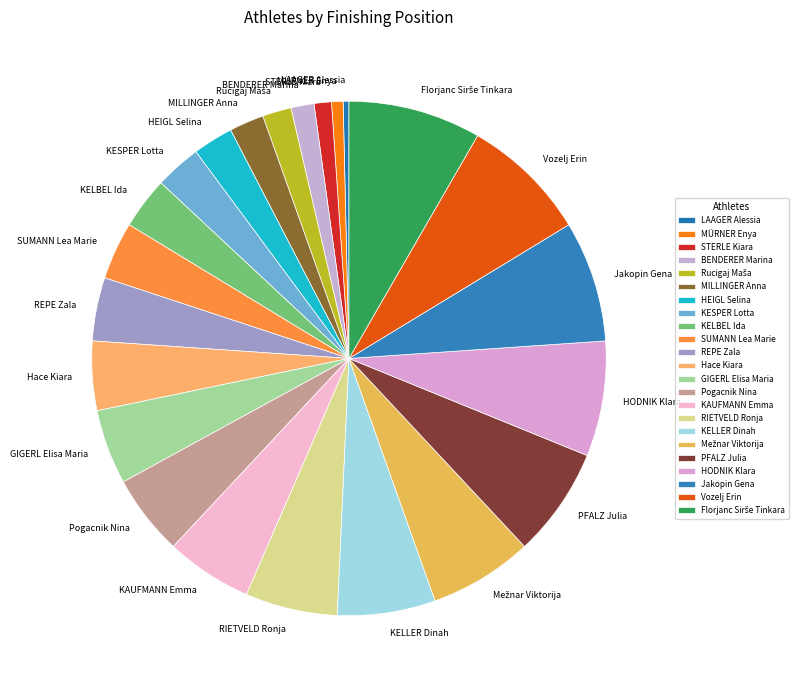

Approximately how many times larger is the value at MILLINGER Anna compared to KELBEL Ida?

0.7